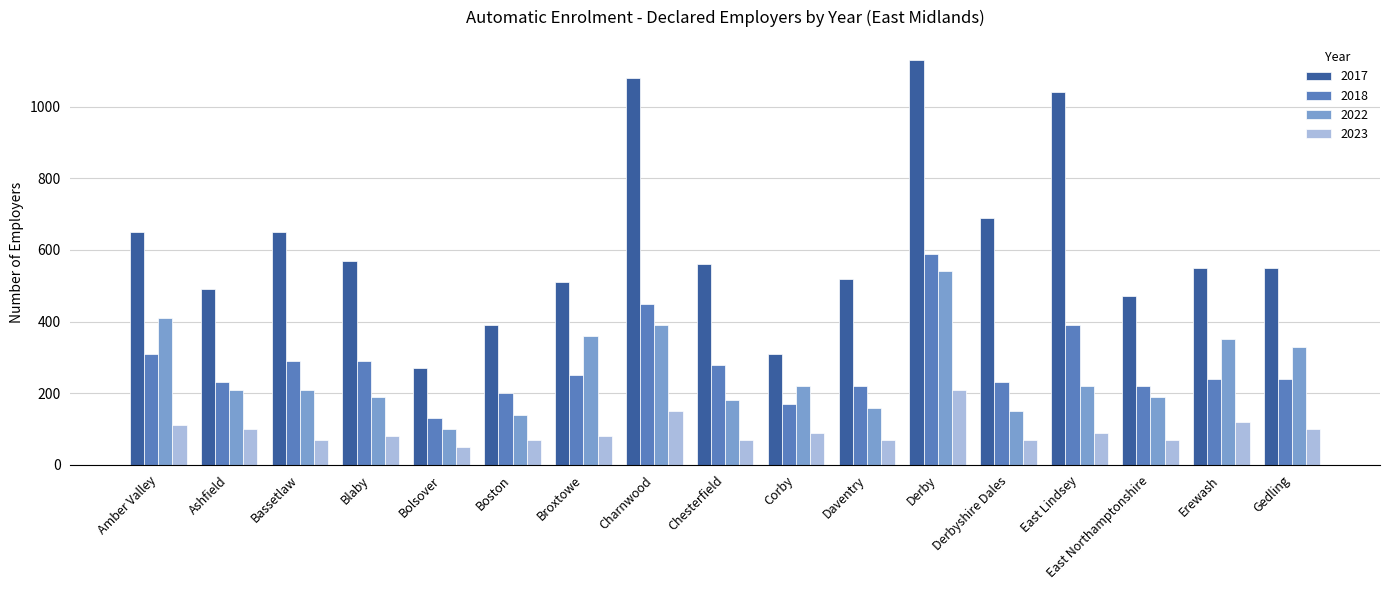

Reading left to right, extract all data points from this chart.

2017: Amber Valley=650	Ashfield=490	Bassetlaw=650	Blaby=570	Bolsover=270	Boston=390	Broxtowe=510	Charnwood=1080	Chesterfield=560	Corby=310	Daventry=520	Derby=1130	Derbyshire Dales=690	East Lindsey=1040	East Northamptonshire=470	Erewash=550	Gedling=550
2018: Amber Valley=310	Ashfield=230	Bassetlaw=290	Blaby=290	Bolsover=130	Boston=200	Broxtowe=250	Charnwood=450	Chesterfield=280	Corby=170	Daventry=220	Derby=590	Derbyshire Dales=230	East Lindsey=390	East Northamptonshire=220	Erewash=240	Gedling=240
2022: Amber Valley=410	Ashfield=210	Bassetlaw=210	Blaby=190	Bolsover=100	Boston=140	Broxtowe=360	Charnwood=390	Chesterfield=180	Corby=220	Daventry=160	Derby=540	Derbyshire Dales=150	East Lindsey=220	East Northamptonshire=190	Erewash=350	Gedling=330
2023: Amber Valley=110	Ashfield=100	Bassetlaw=70	Blaby=80	Bolsover=50	Boston=70	Broxtowe=80	Charnwood=150	Chesterfield=70	Corby=90	Daventry=70	Derby=210	Derbyshire Dales=70	East Lindsey=90	East Northamptonshire=70	Erewash=120	Gedling=100